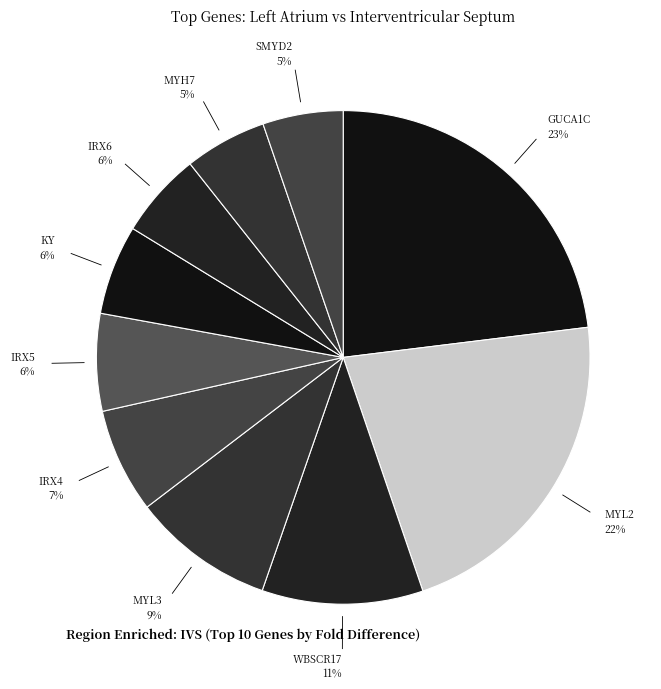

Count the number of slices in the pie.

10